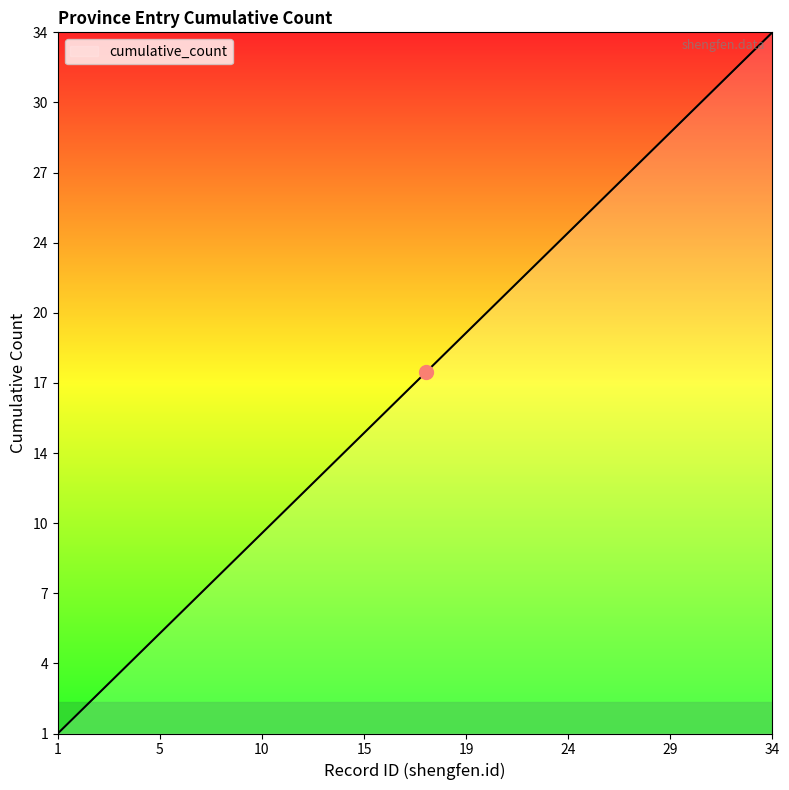

Does the chart display data point markers on the line(s)?

No